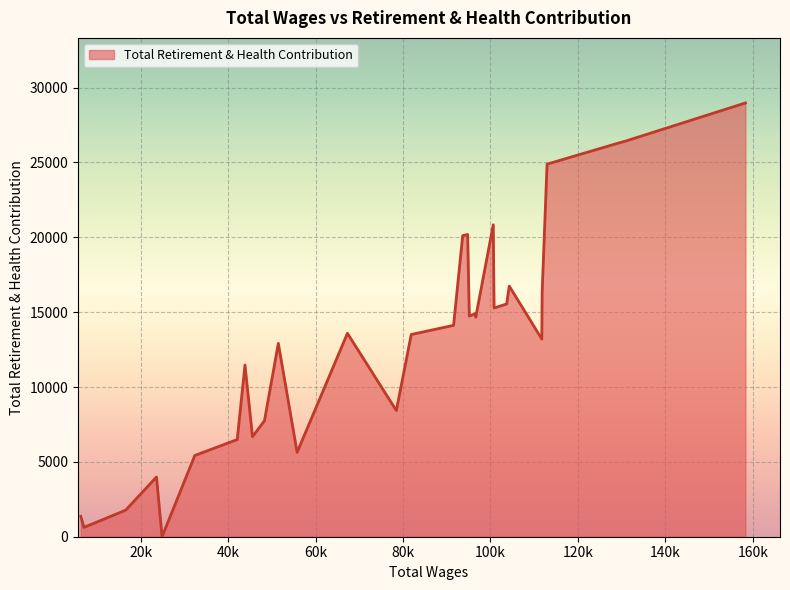

What is the difference between the maximum and minimum values?

28975